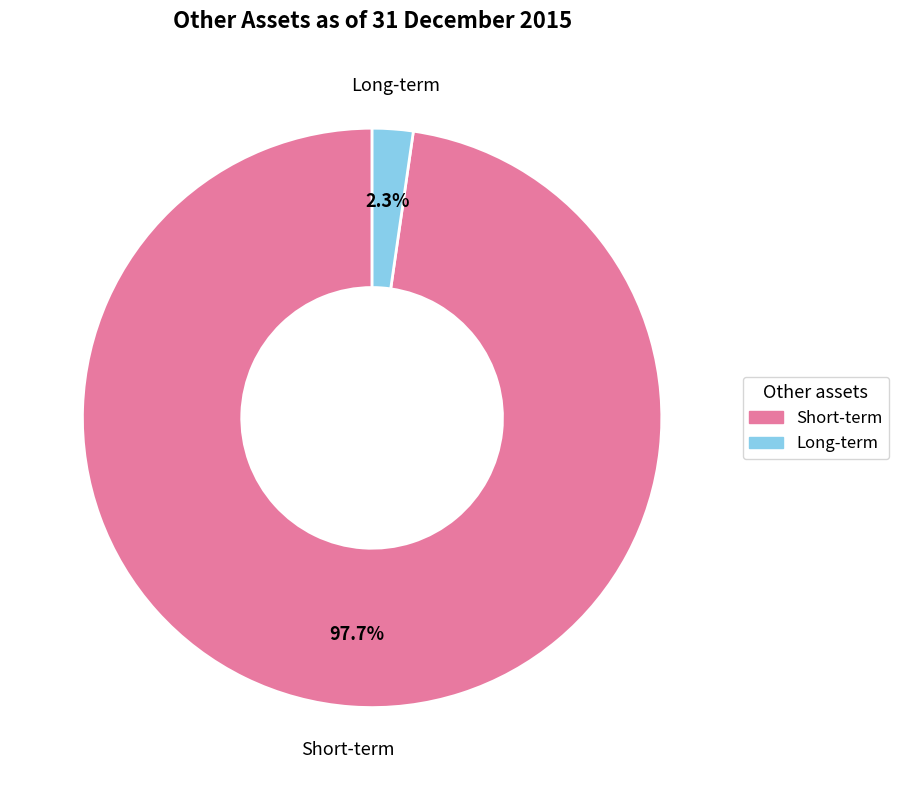

How many segments does this pie chart have?

2